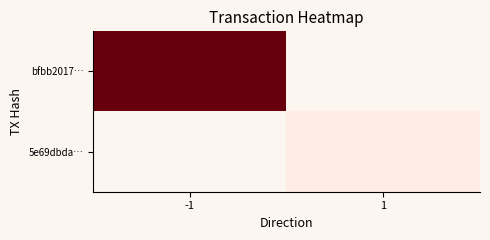

How many distinct data groups are displayed?

2